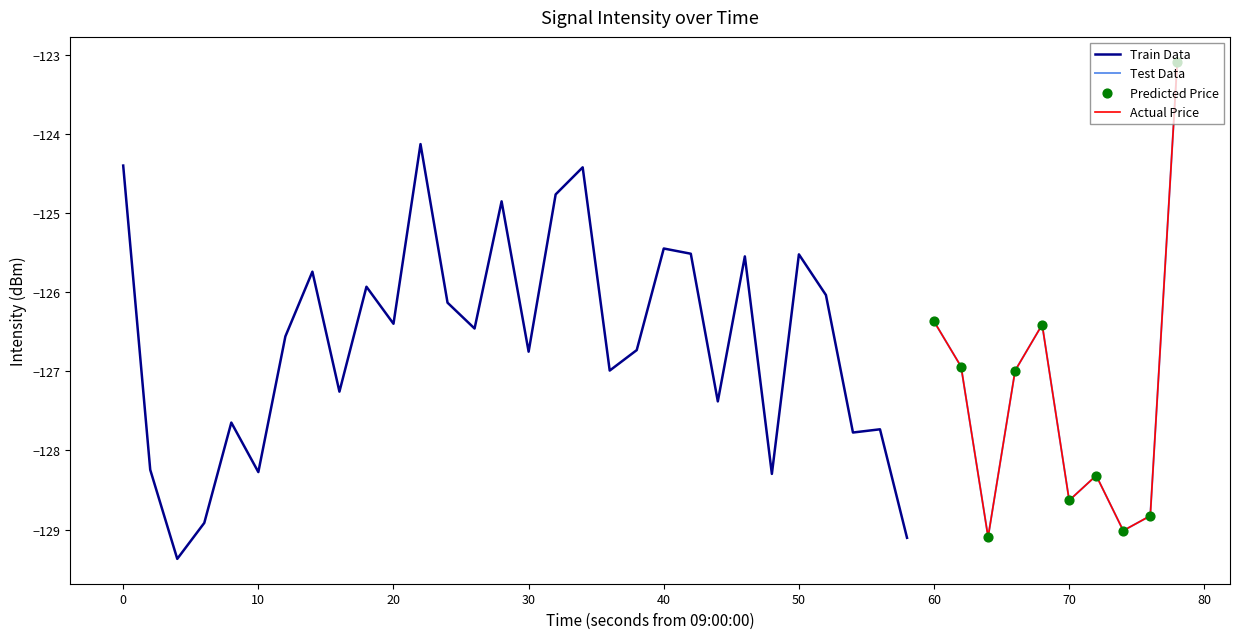

What is the change in value from 9 to 15?

-0.8